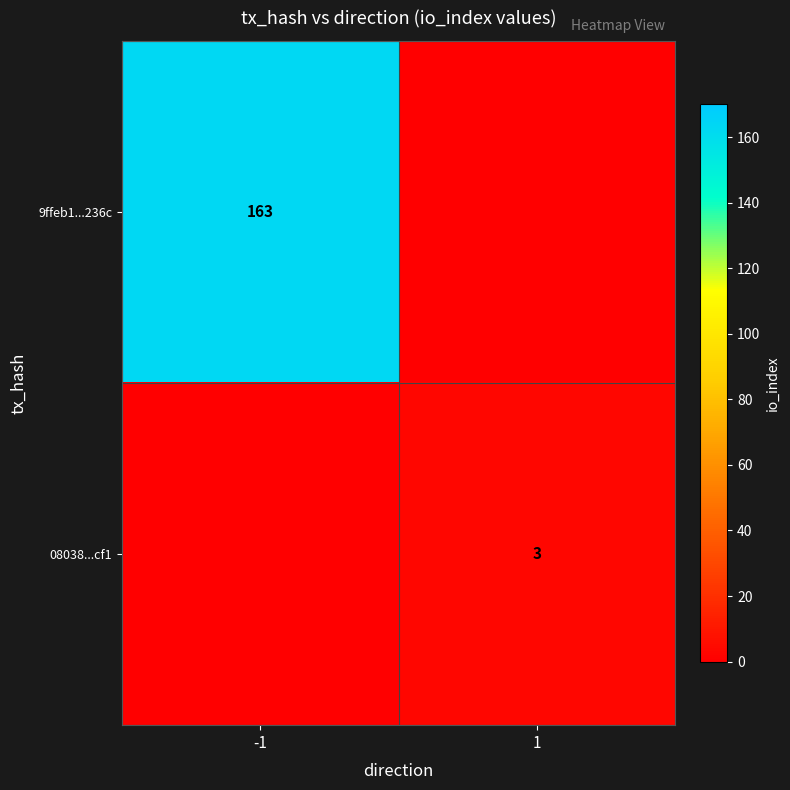

What is the total value across all series at -1?

163.5